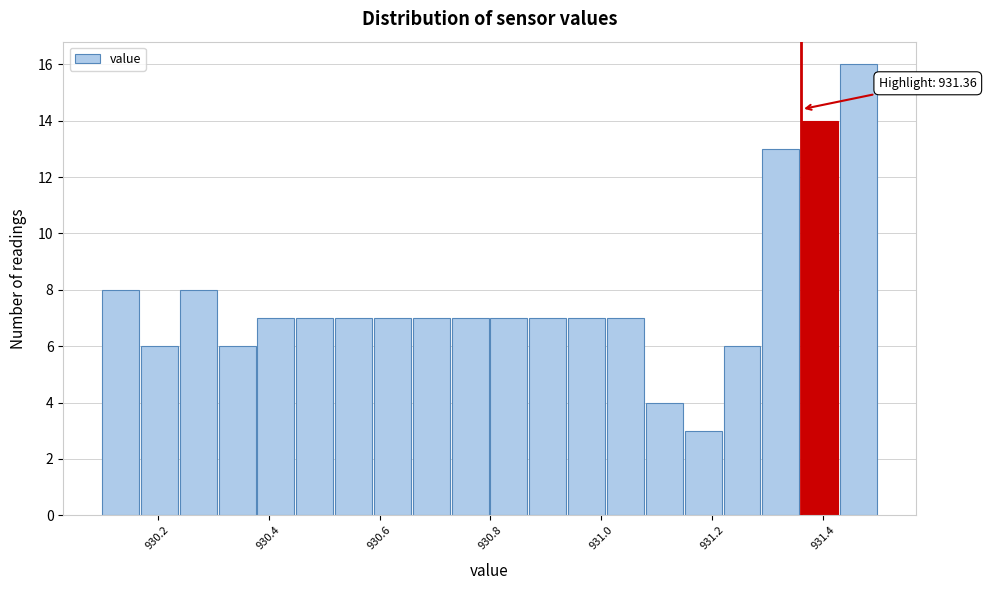

Read against the x-axis, roughly where is the centre of the tallest bar?

931.46